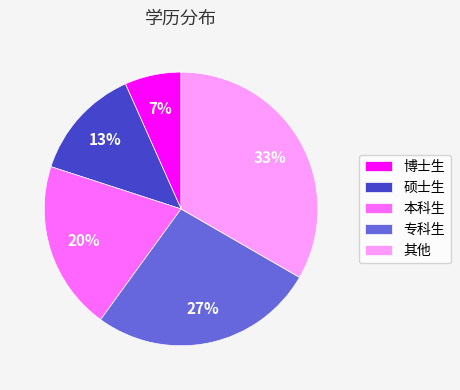

Approximately how many times larger is the value at 博士生 compared to 硕士生?

0.5